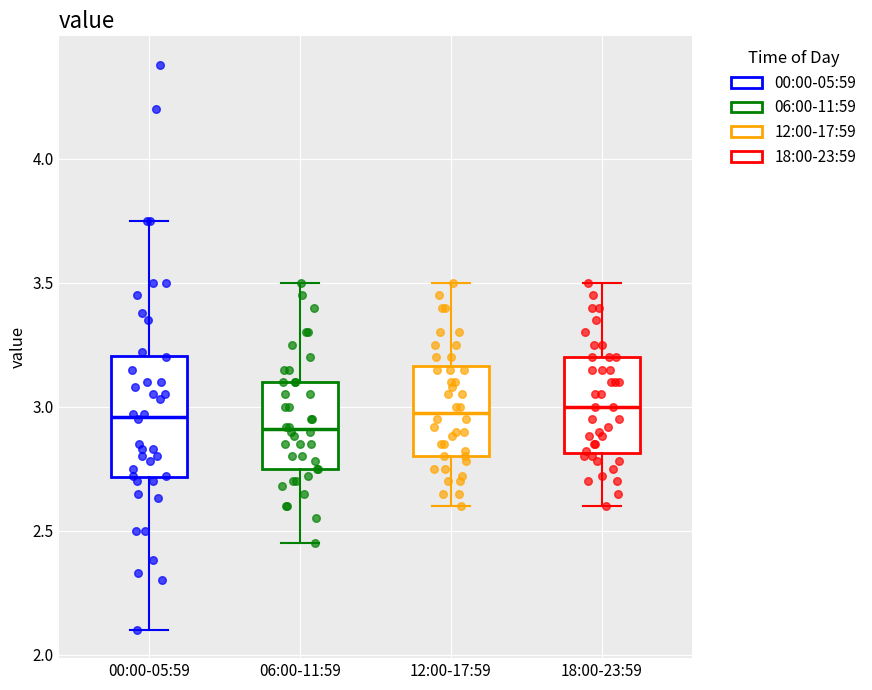

Where is the lower edge of the box for 12:00-17:59 on the y-axis? The values are not printed on the chart, so give them approximately, as read against the axis.

2.80